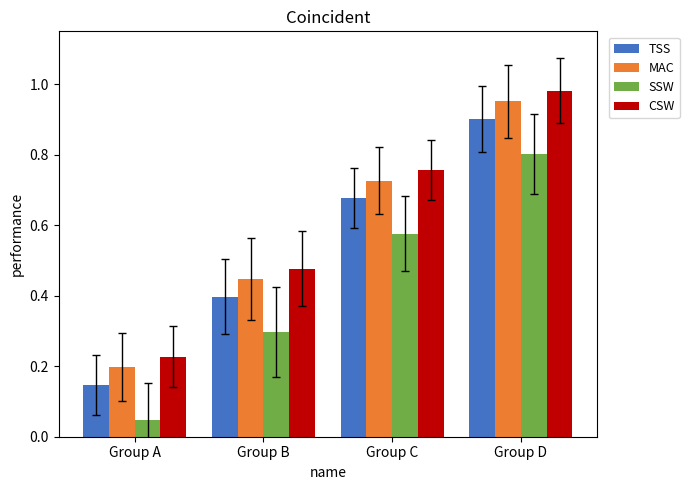

What is the sum of the SSW values at Group B and Group A?

0.3